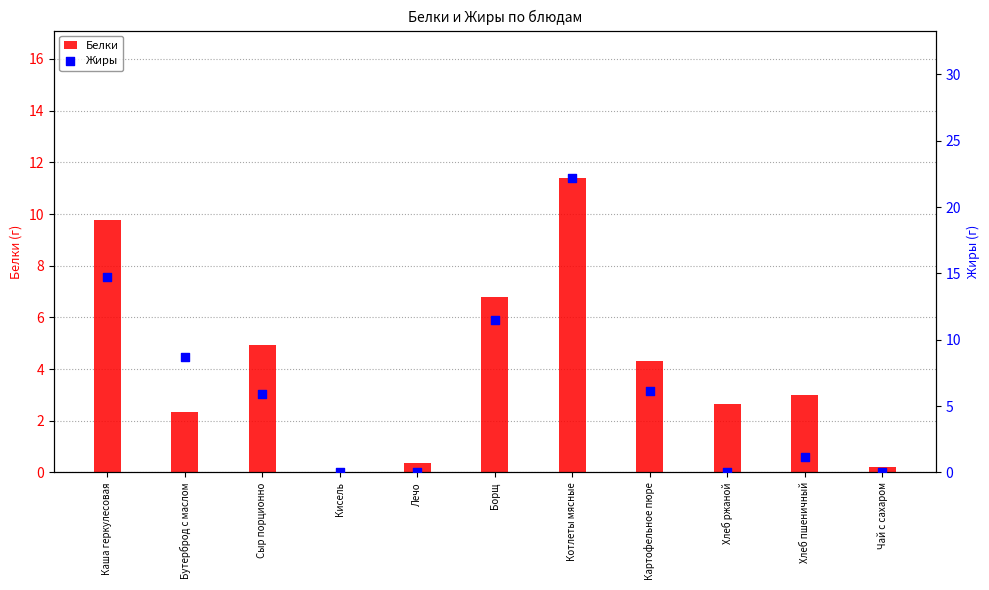

Which series has the largest Y range (max minus min)?

Жиры